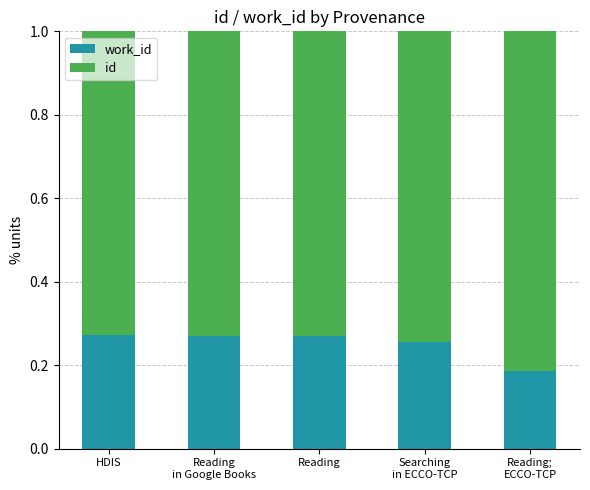

Between Reading;
ECCO-TCP and HDIS, which is larger?

HDIS